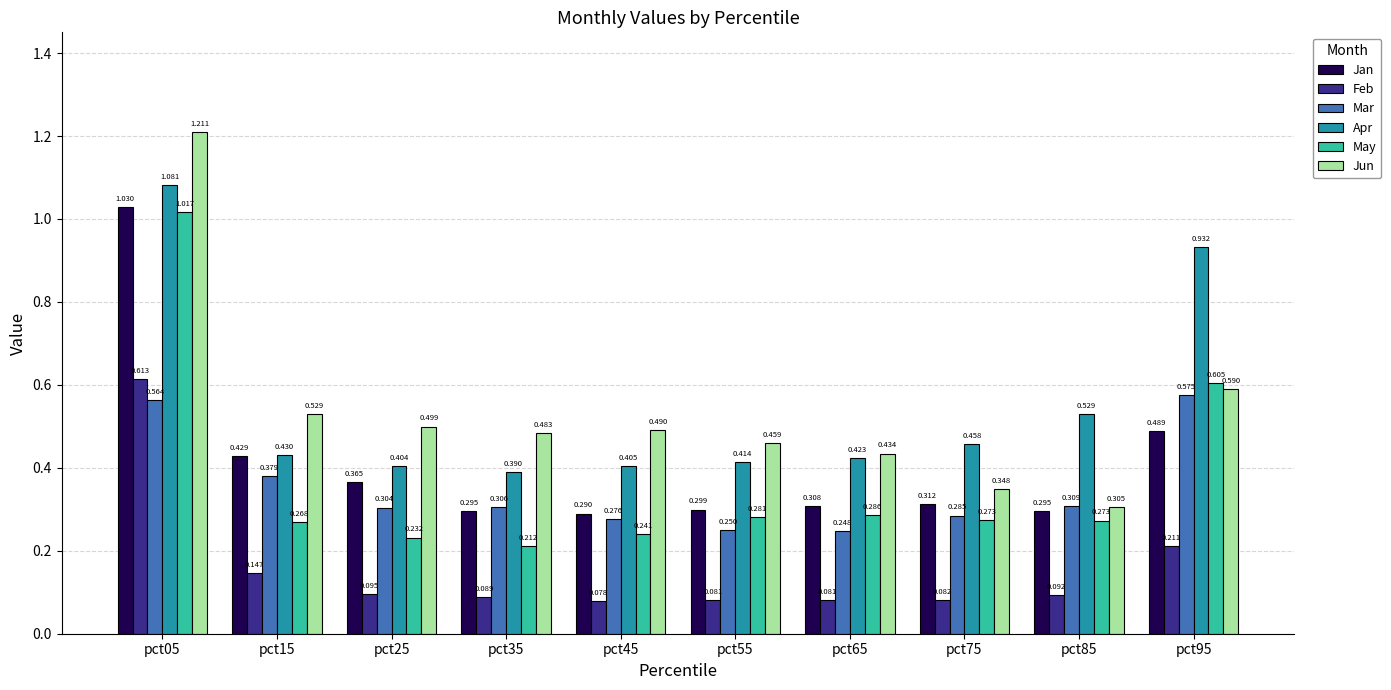

Which label corresponds to the smallest value in the chart?

pct45